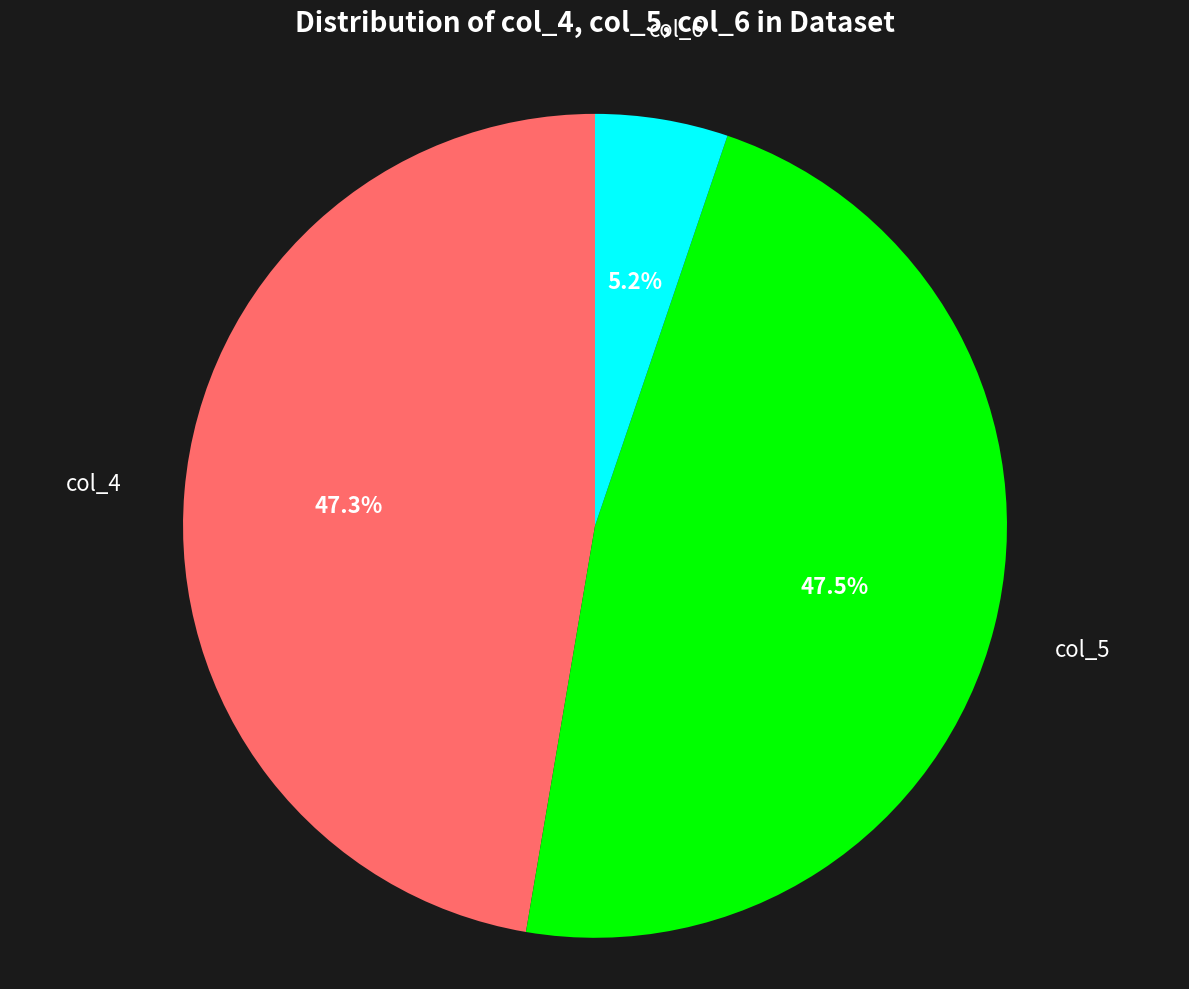

Combined, what portion of the pie is col_4 and col_5?

94.8%